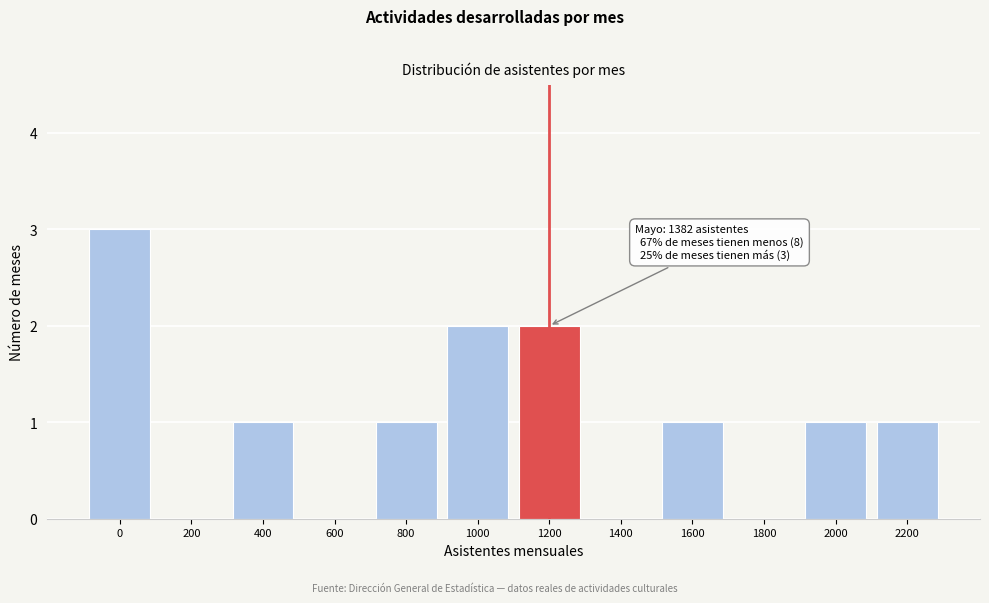

Reading left to right, list all the values displayed in this chart.

0=3	200=0	400=1	600=0	800=1	1000=2	1200=2	1400=0	1600=1	1800=0	2000=1	2200=1